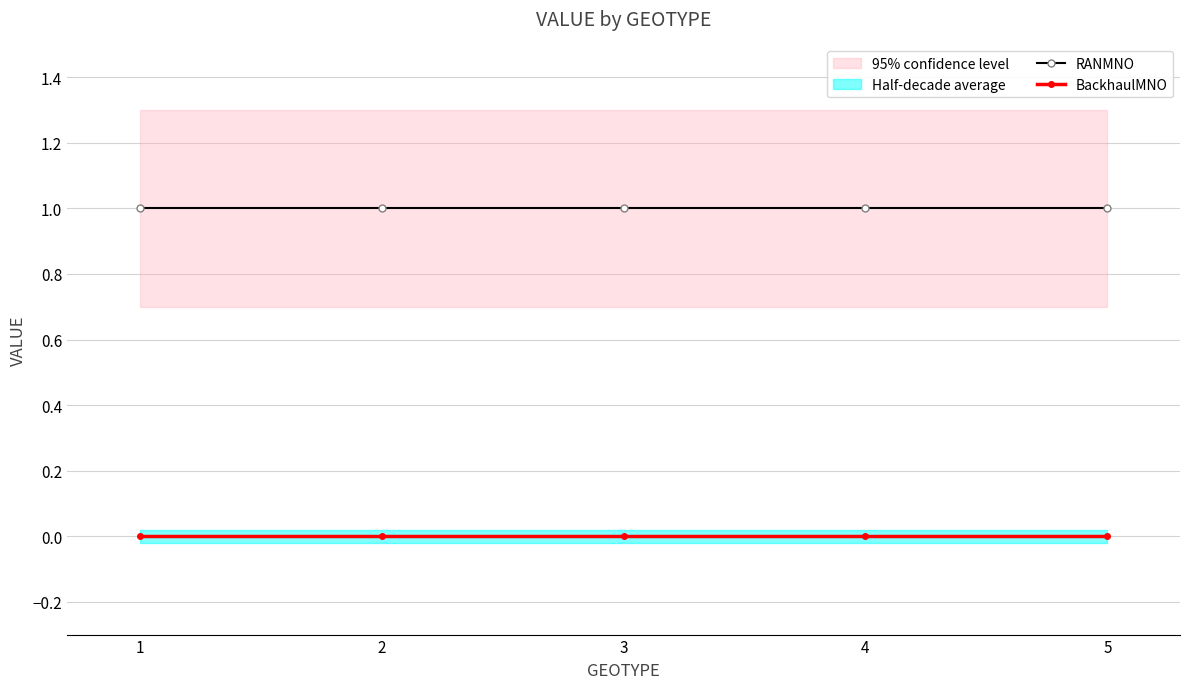

True or false: BackhaulMNO and RANMNO intersect in this chart.

False